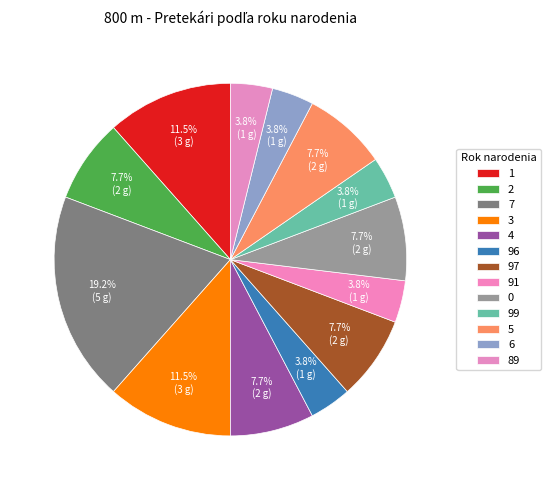

Count the number of slices in the pie.

13